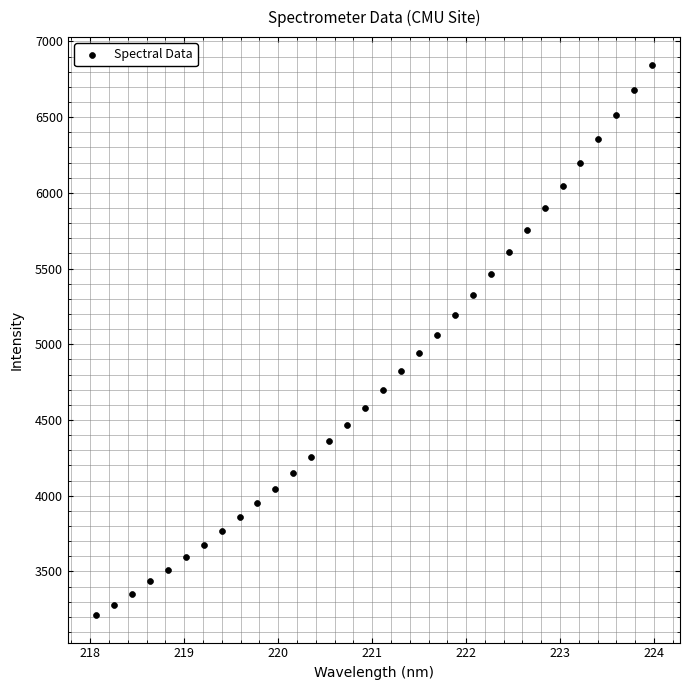

What is the range of X values (max minus min)?

5.9